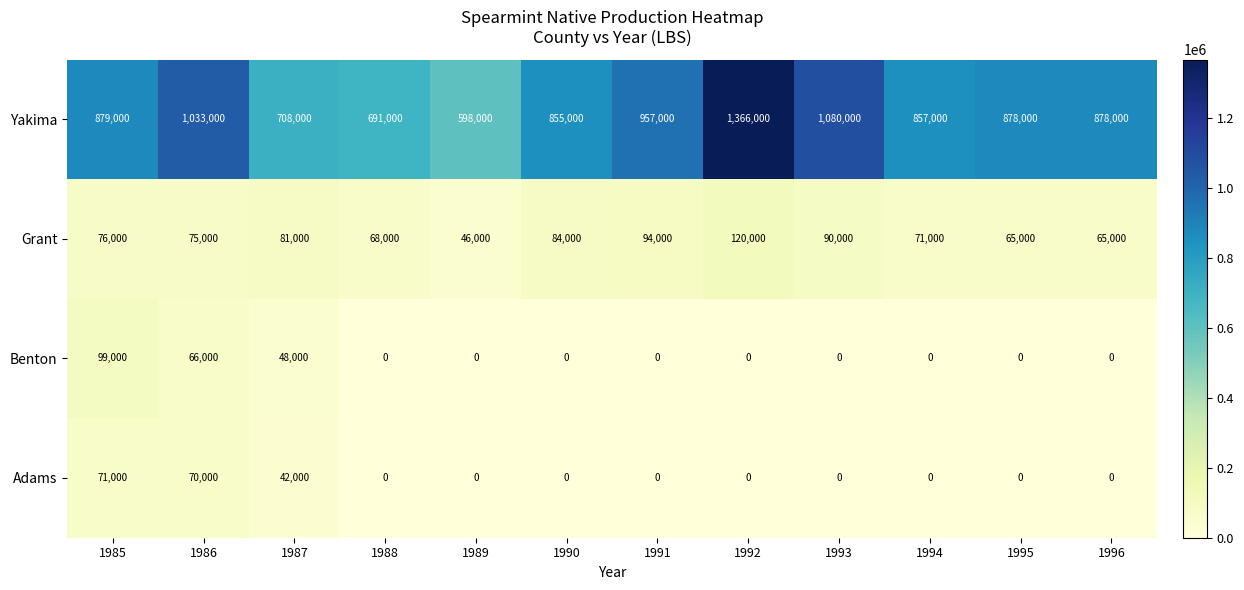

The Benton series shows 54605 at 1989. True or false?

False